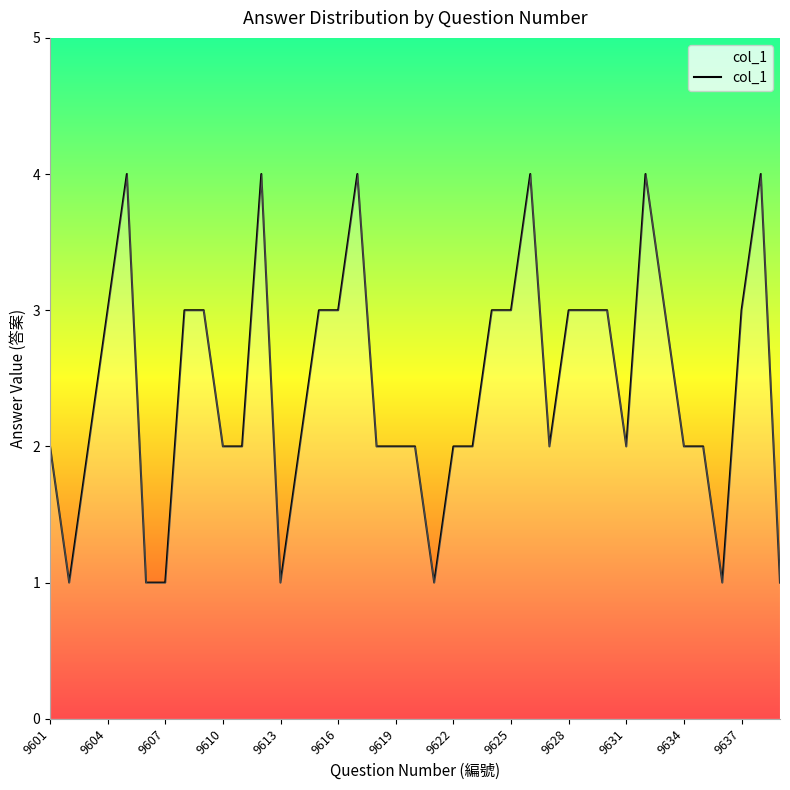

What is the smallest value displayed?

1